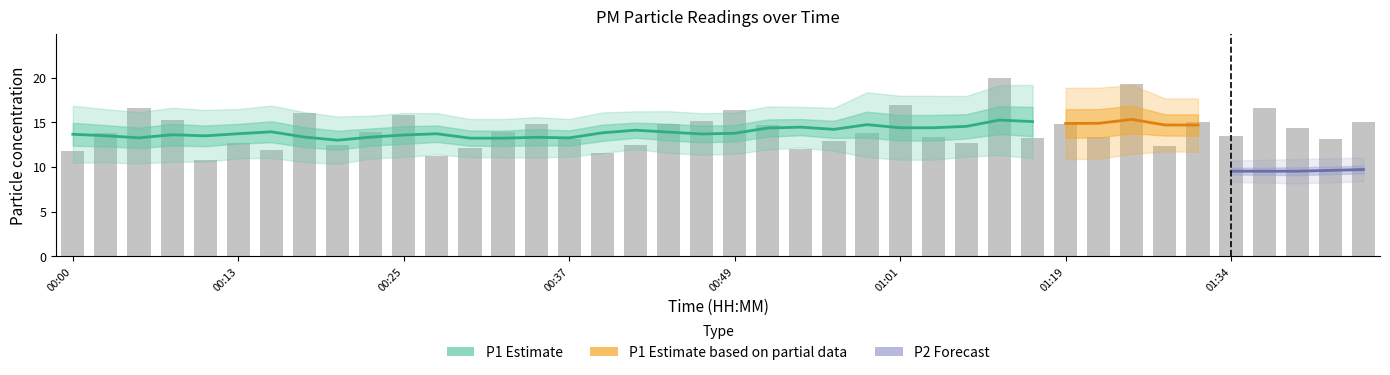

Does the chart contain stacked bars?

No